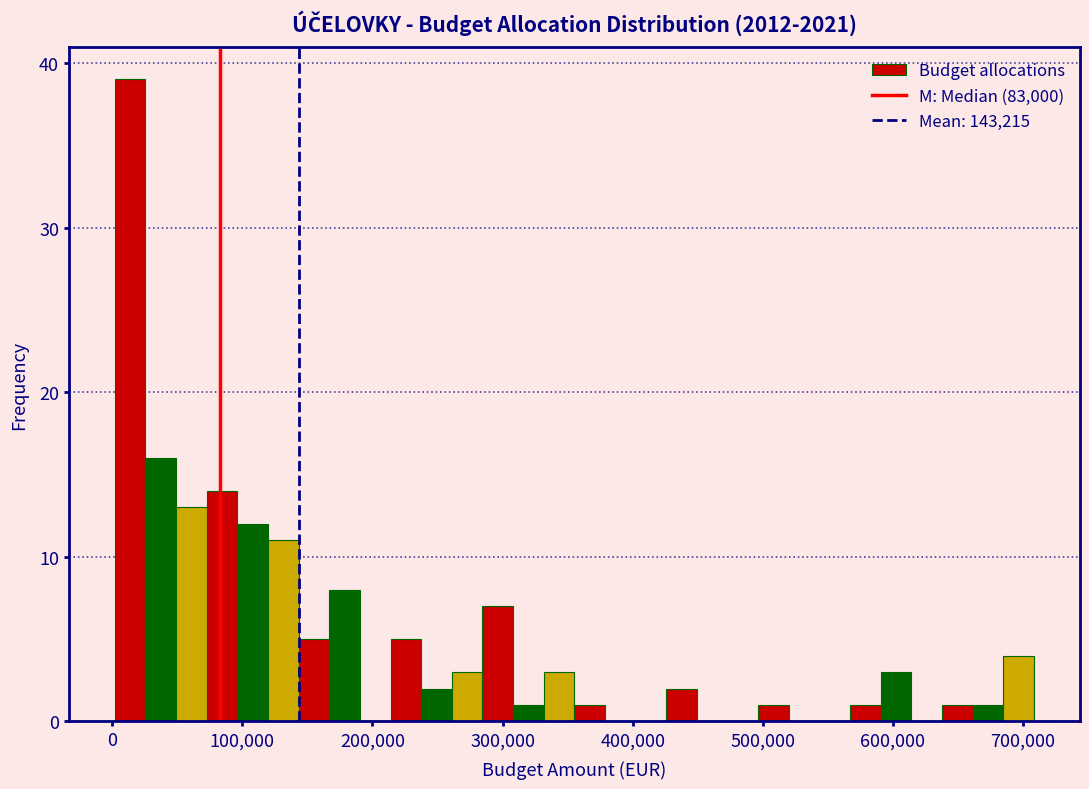

Around what value on the x-axis is the tallest bar? Give the approximate position of its centre, as read against the axis.

10000